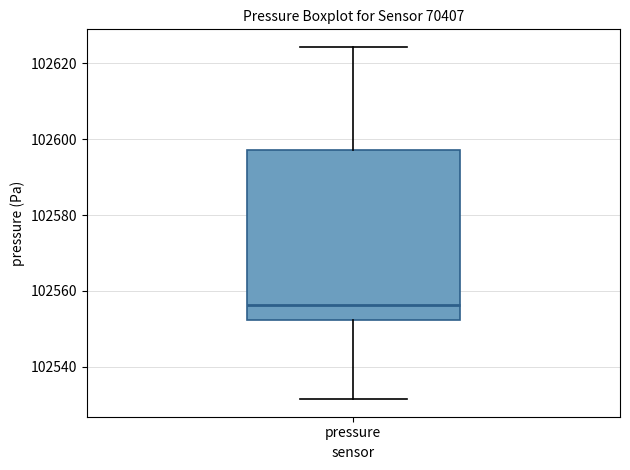

Transcribe this box plot: give where the median line is, the range the box spans, and where the two whiskers end, as read against the y-axis. The values are not printed on the chart, so give them approximately, as read against the axis.

median 102556, box 102552 to 102598, whiskers 102532 to 102624